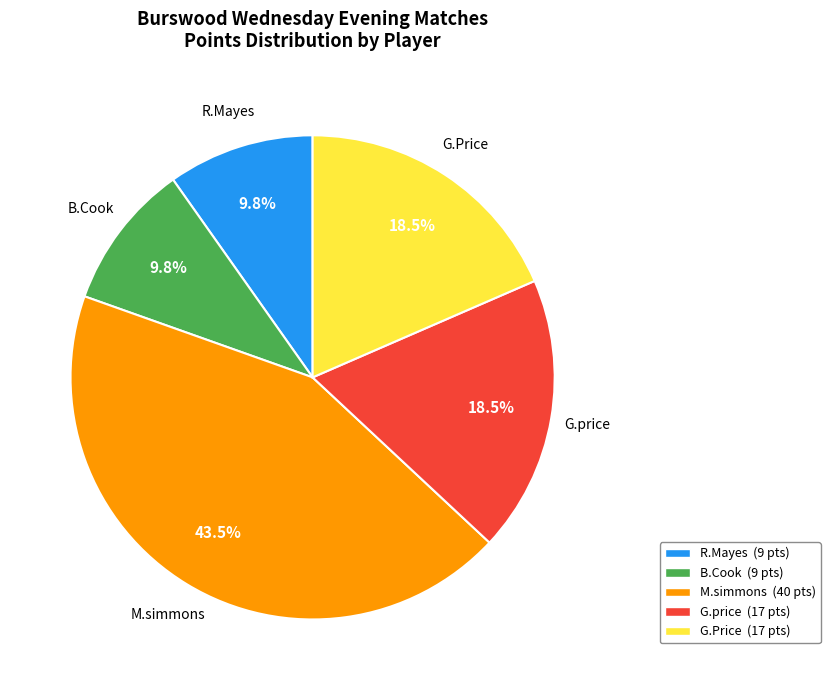

Is the sum of R.Mayes and B.Cook greater than half?

No